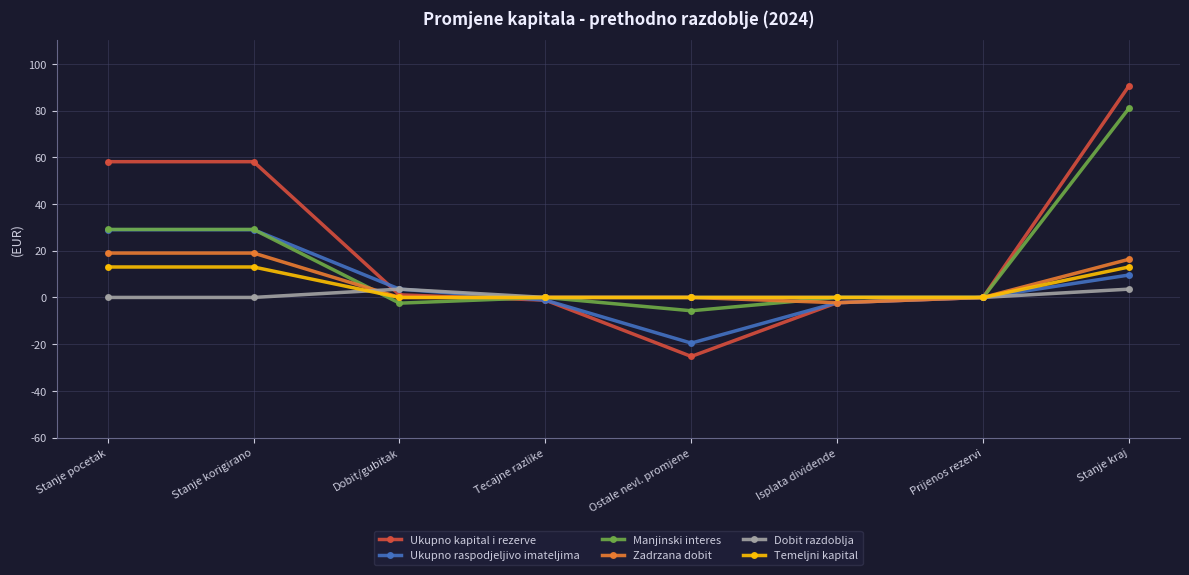

Reading left to right, extract all data points from this chart.

Ukupno kapital i rezerve: 58.1	58.1	1.1	-1.2	-25.3	-2.3	0.0	90.5
Ukupno raspodjeljivo imateljima: 29.0	29.0	3.6	-1.2	-19.5	-2.3	0.0	9.6
Manjinski interes: 29.1	29.1	-2.4	0.0	-5.7	0.0	0.0	81.0
Zadrzana dobit: 19.0	19.0	0.0	0.0	0.0	-2.3	0.0	16.3
Dobit razdoblja: 0.0	0.0	3.6	0.0	0.0	0.0	0.0	3.6
Temeljni kapital: 13.0	13.0	0.0	0.0	0.0	0.0	0.0	13.0